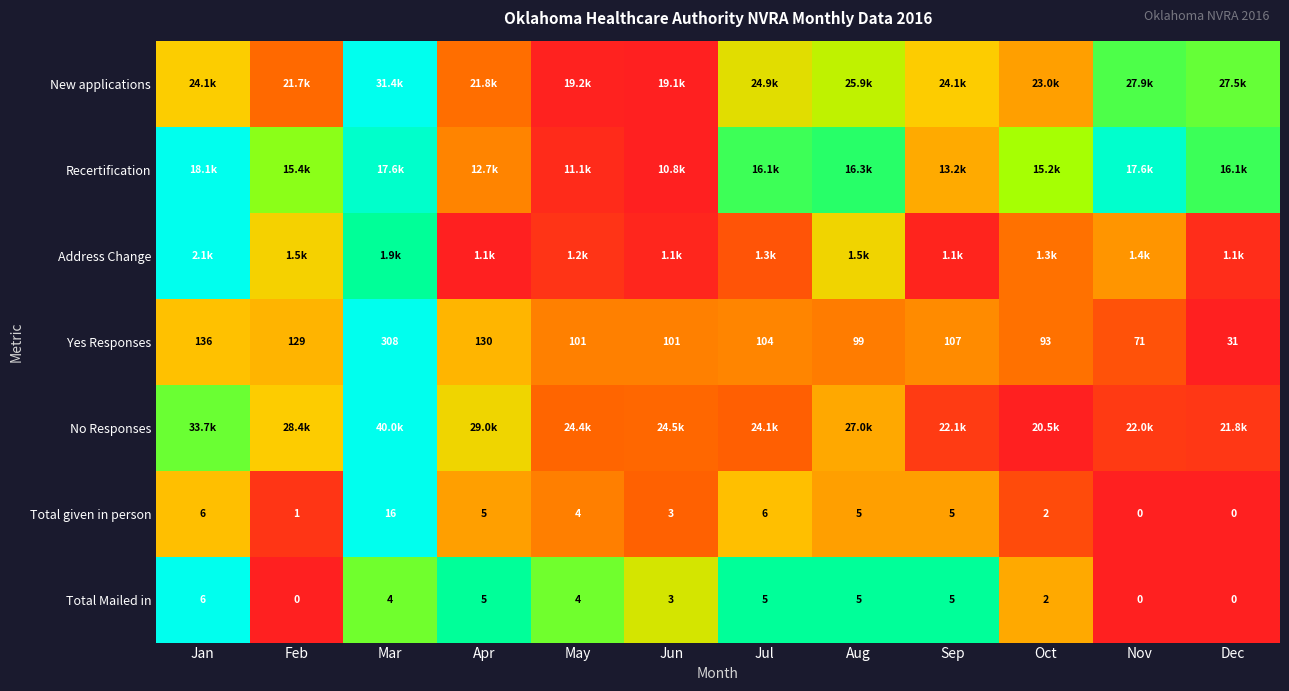

True or false: Yes Responses has a value of 0.3 at Jun.

False